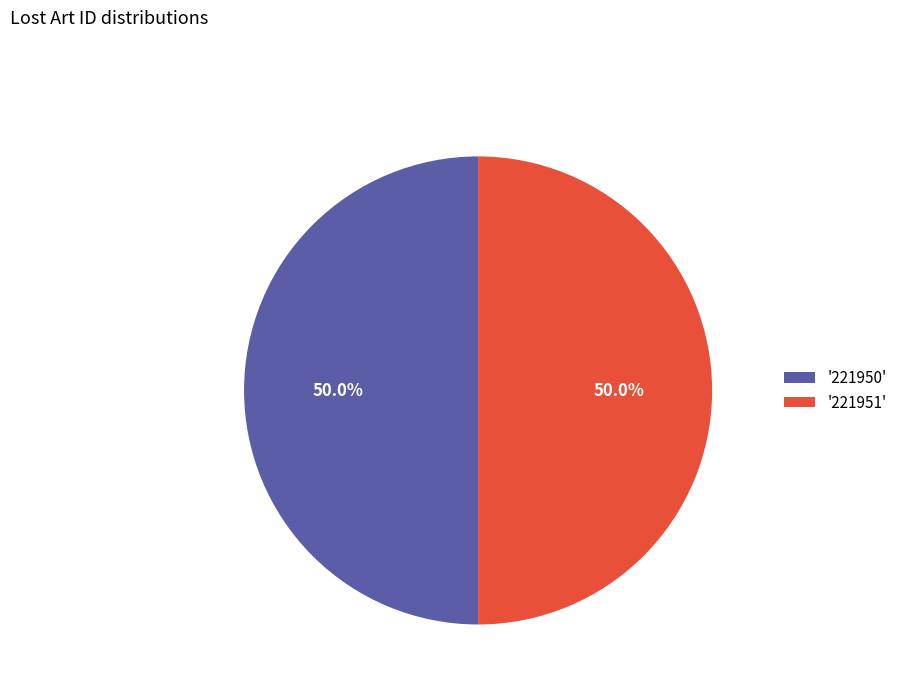

Combined, what portion of the pie is '221951' and '221950'?

100.0%